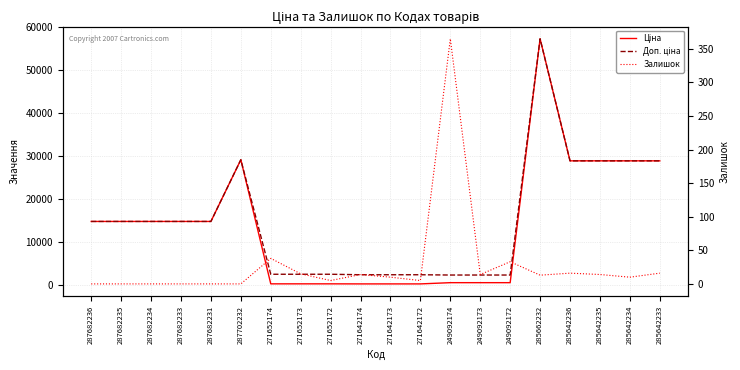

The Доп. ціна series shows 1192.8 at 271652172. True or false?

False